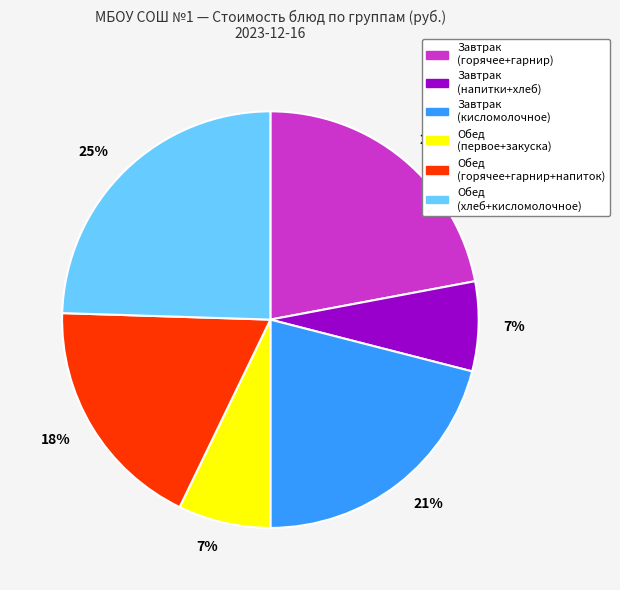

Is there a majority slice in this chart?

No